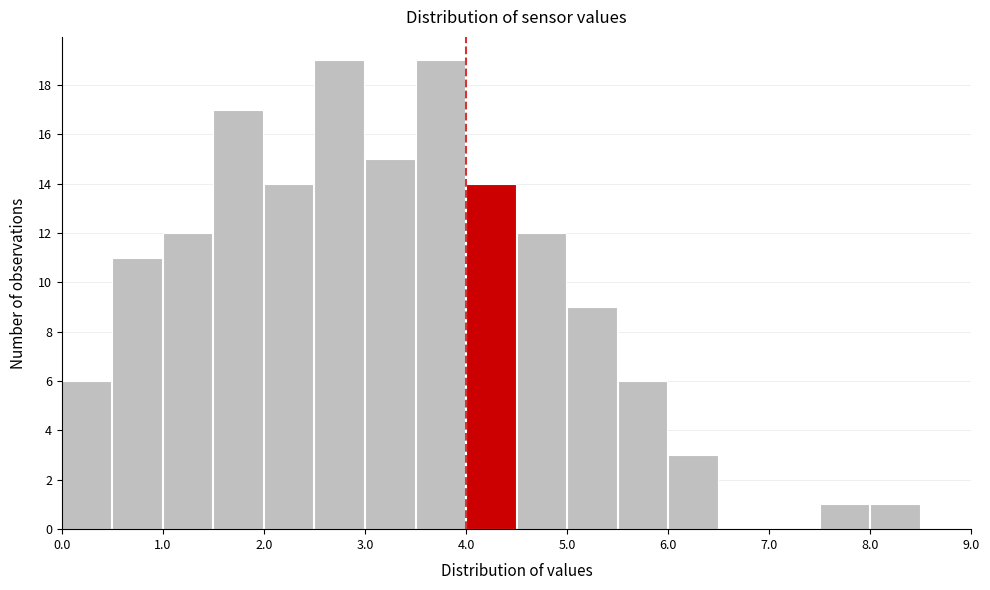

How tall is the bar that spans 0.5 to 1.0 on the x-axis? The values are not printed on the chart, so give them approximately, as read against the axis.

11